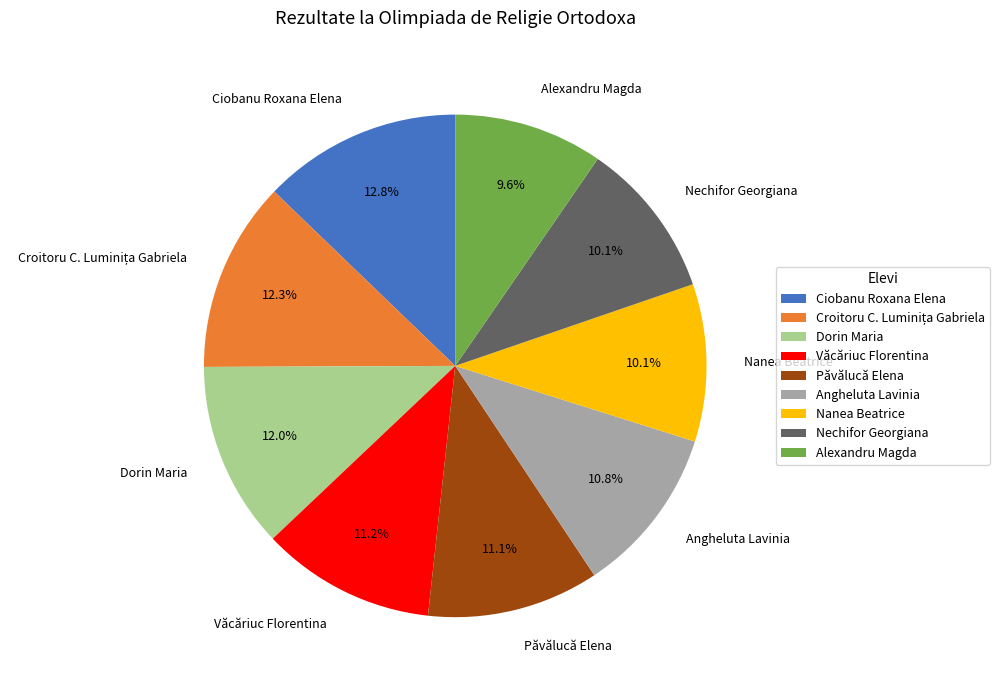

The Alexandru Magda slice represents 10% of the pie. True or false?

True